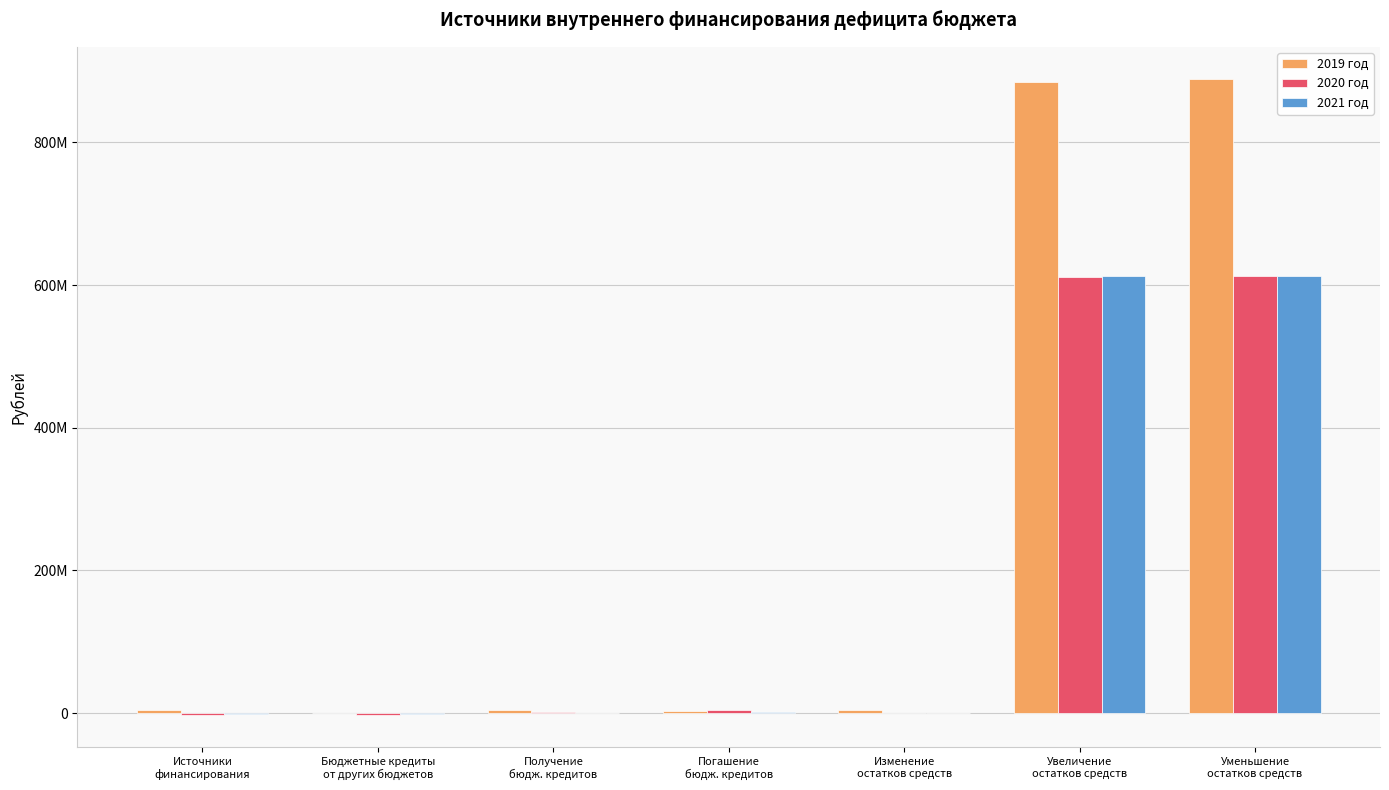

What is the sum of the 2020 год values at Уменьшение
остатков средств and Бюджетные кредиты
от других бюджетов?

609376680.6